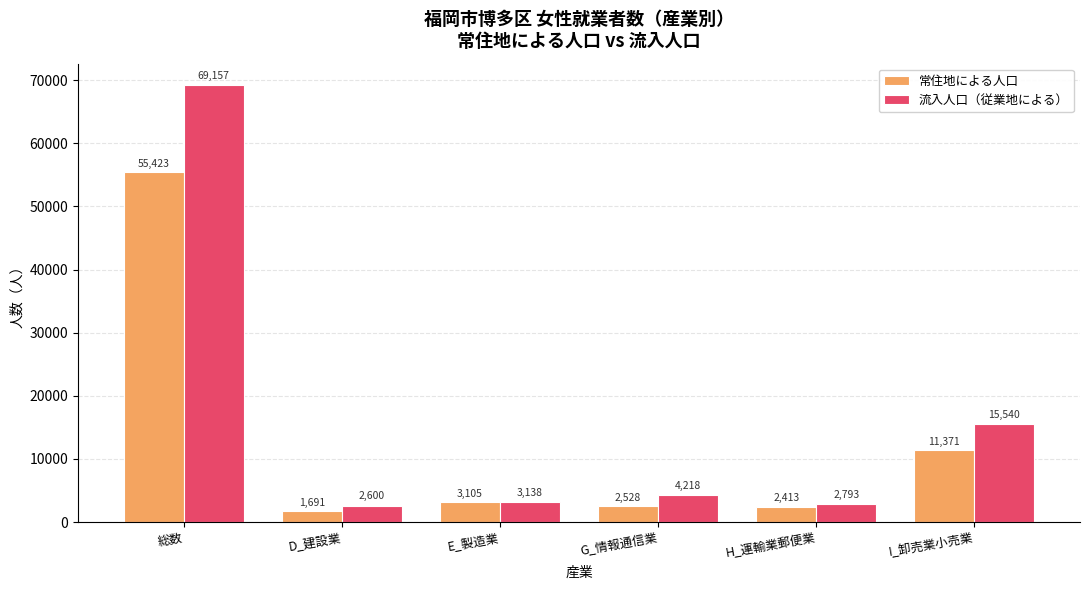

How many series are shown in this chart?

2